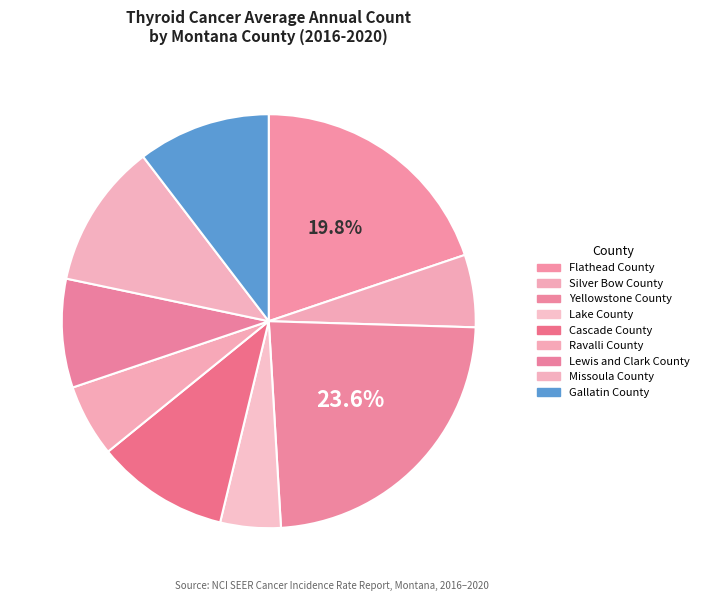

Rank the categories by value from highest to lowest.

Yellowstone County, Flathead County, Missoula County, Cascade County, Gallatin County, Lewis and Clark County, Silver Bow County, Ravalli County, Lake County